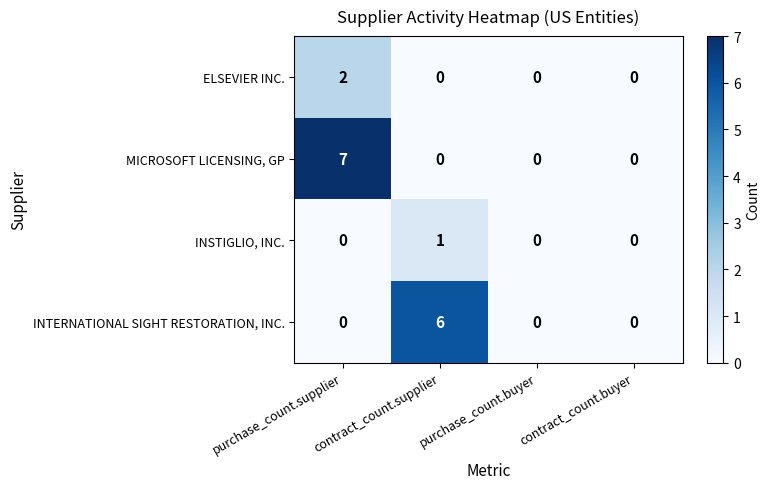

Which series has the largest range (max minus min)?

MICROSOFT LICENSING, GP